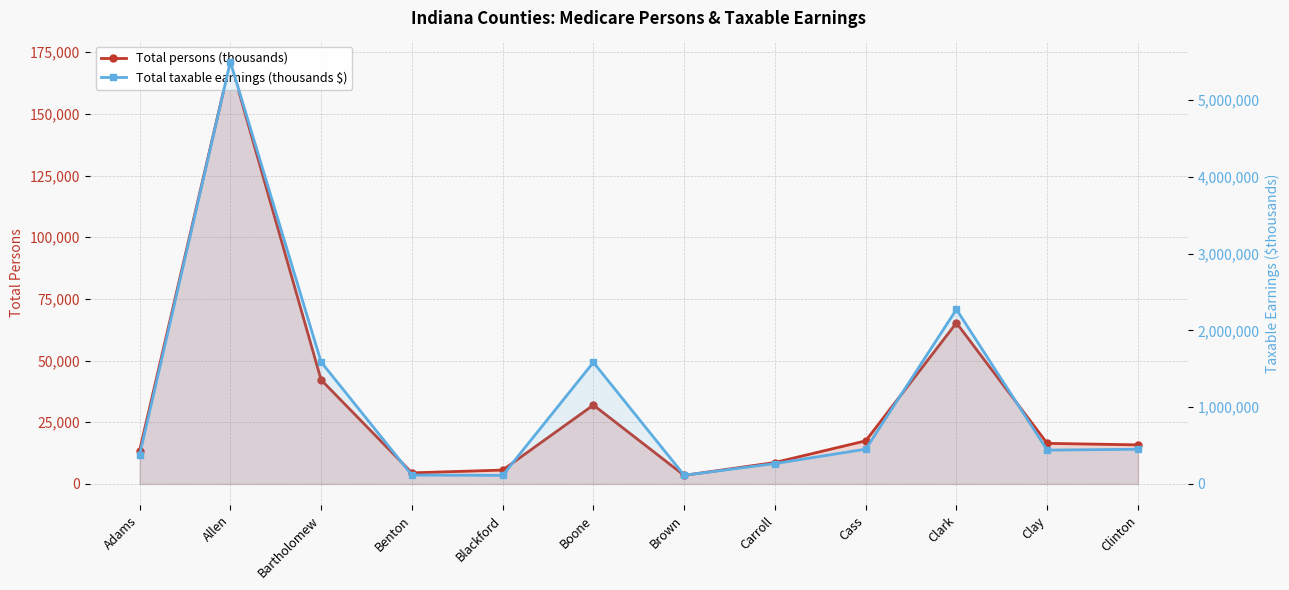

What is the minimum value for Total persons (thousands)?

3476